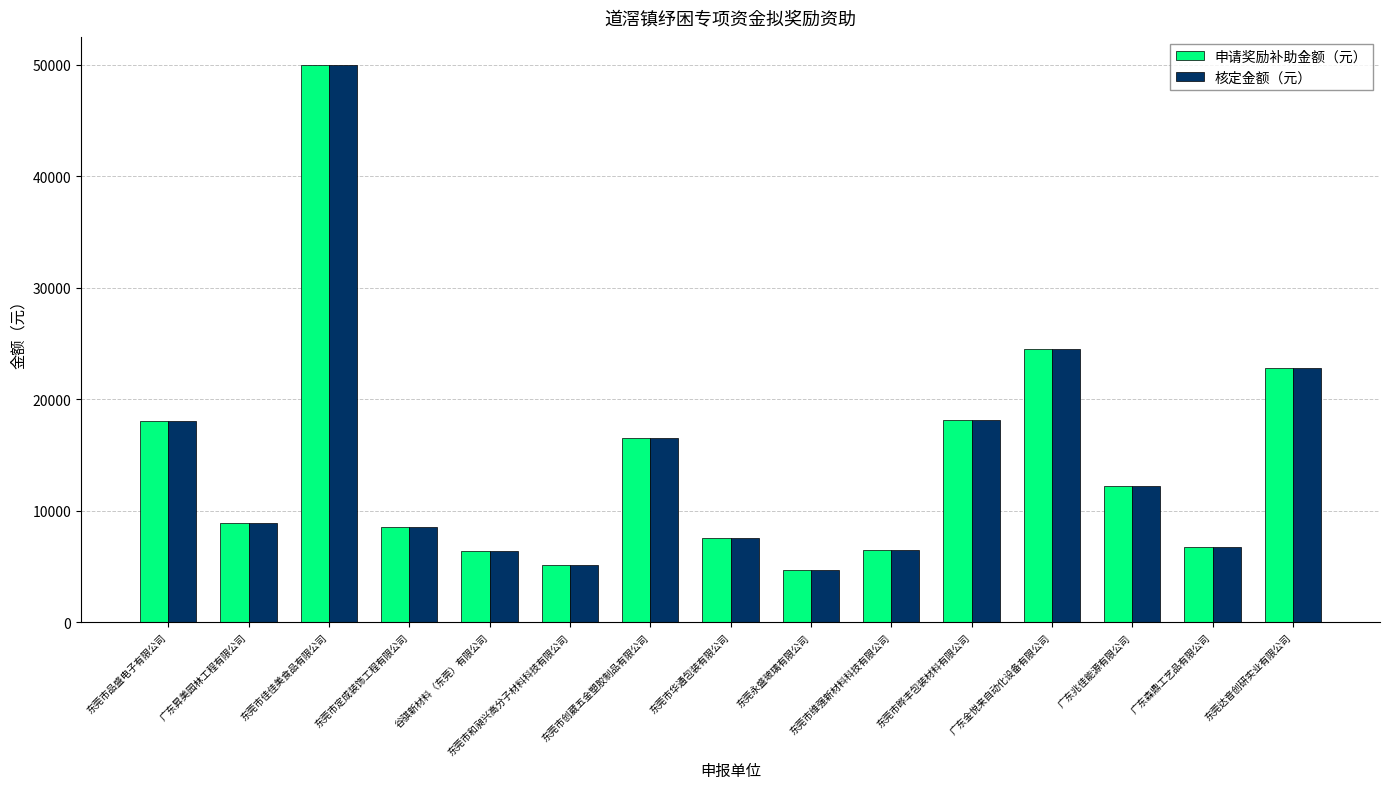

Count the number of data series in this chart.

2